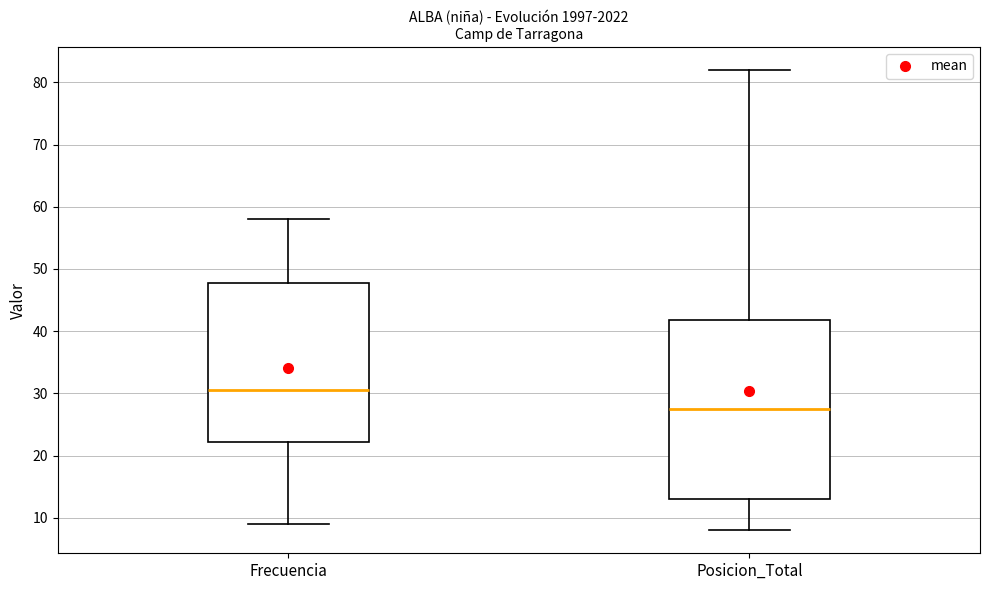

Which box's median line is the highest?

Frecuencia